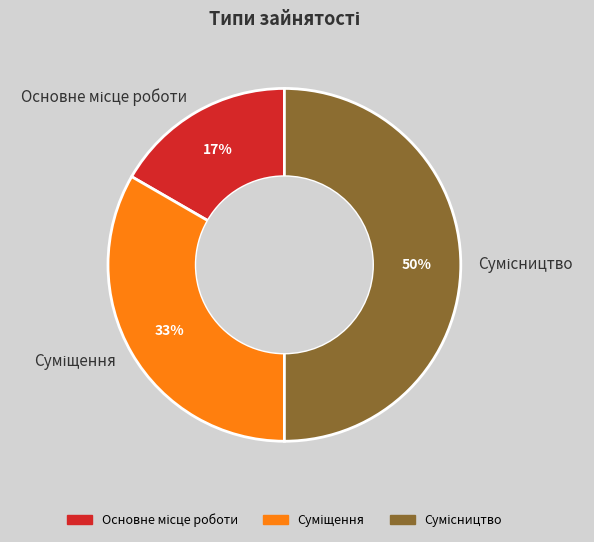

To the nearest percent, what is the difference between the largest and smallest slice percentages?

33%